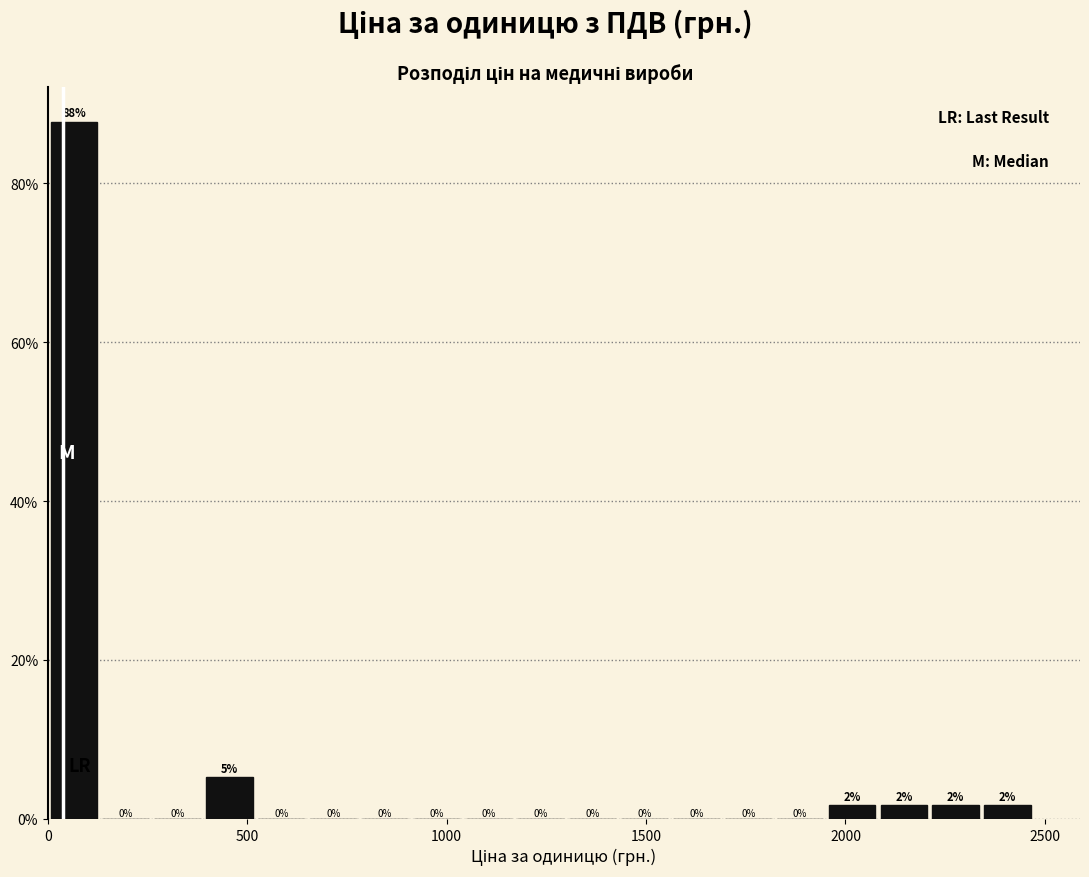

Around what value on the x-axis is the tallest bar? Give the approximate position of its centre, as read against the axis.

50